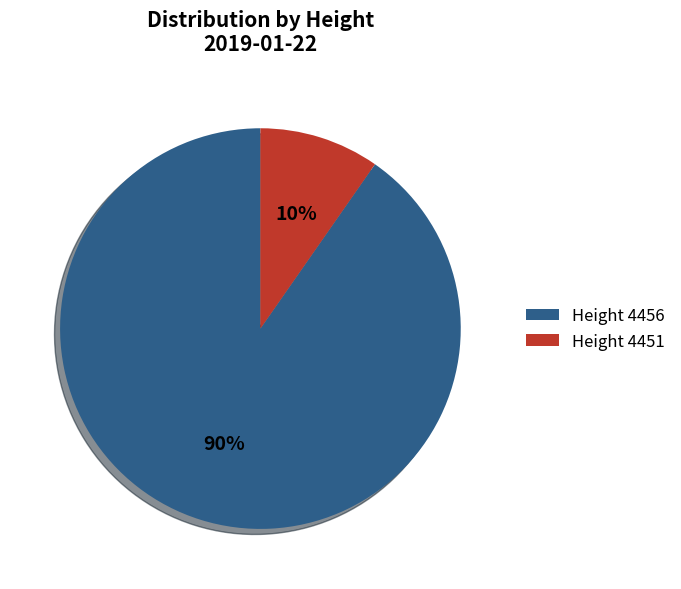

Does any single category account for the majority?

Yes